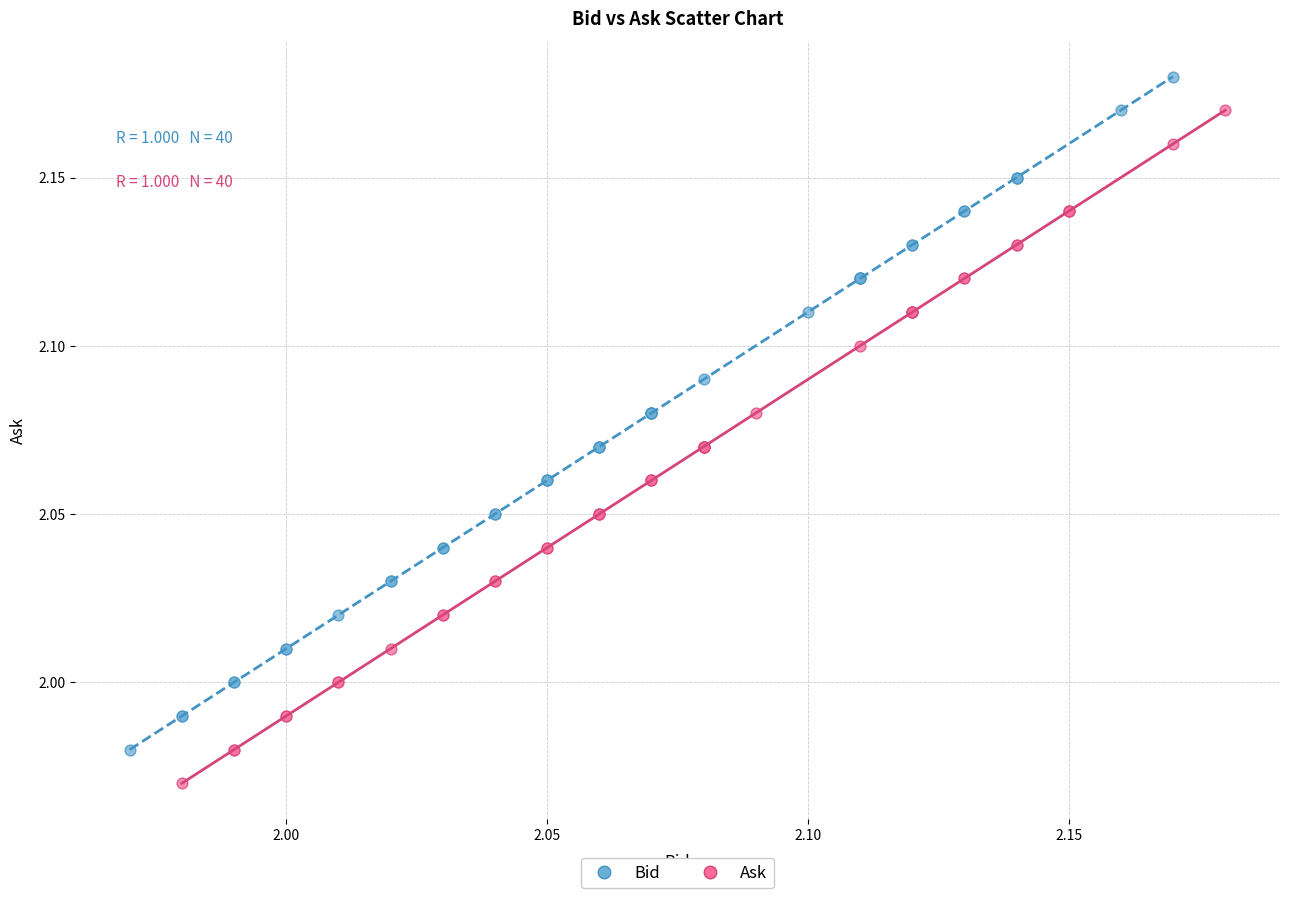

Which series contains the highest Y value?

Bid